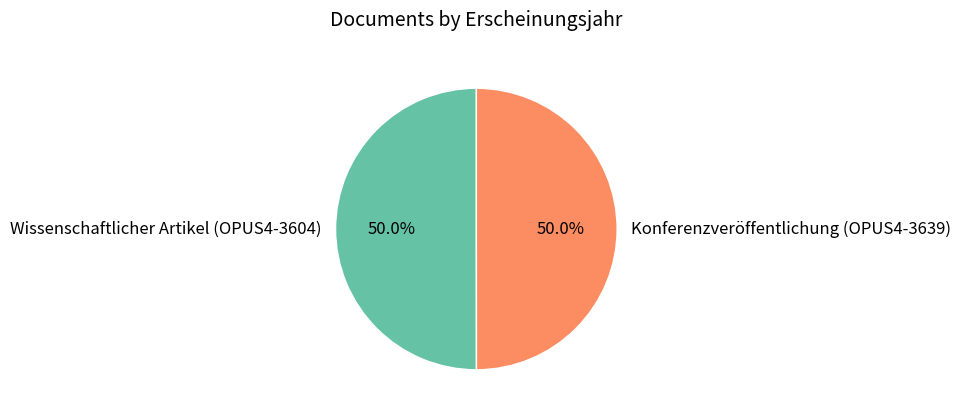

What portion of the pie excludes Wissenschaftlicher Artikel (OPUS4-3604)?

50.0%